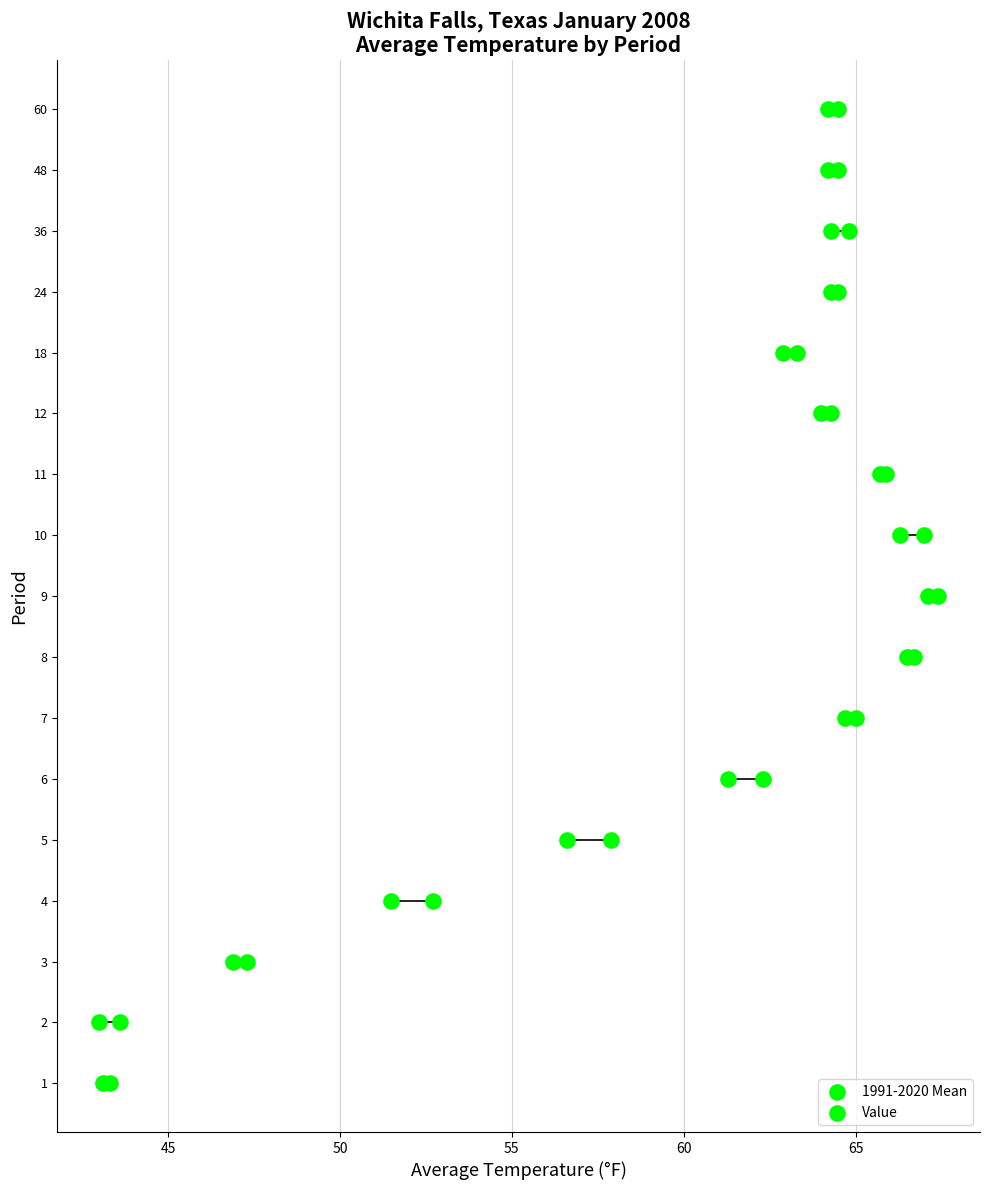

What are all the series names shown in the legend?

1991-2020 Mean, Value